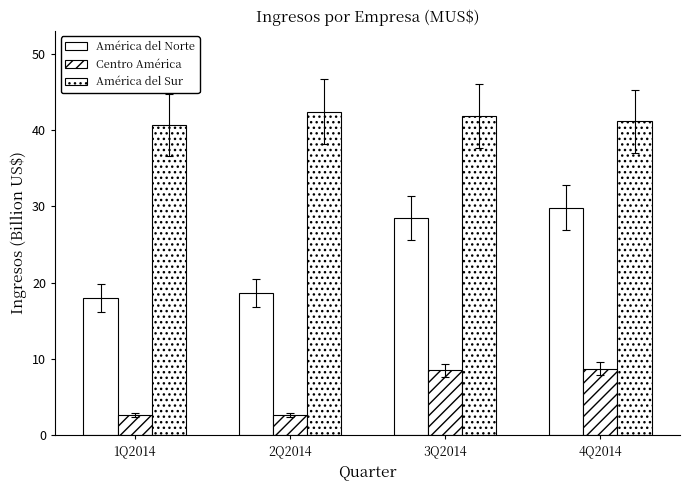

Rank the categories by América del Norte value from lowest to highest.

1Q2014, 2Q2014, 3Q2014, 4Q2014